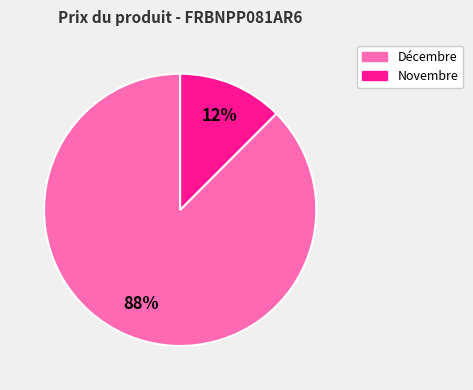

Does any single category account for the majority?

Yes